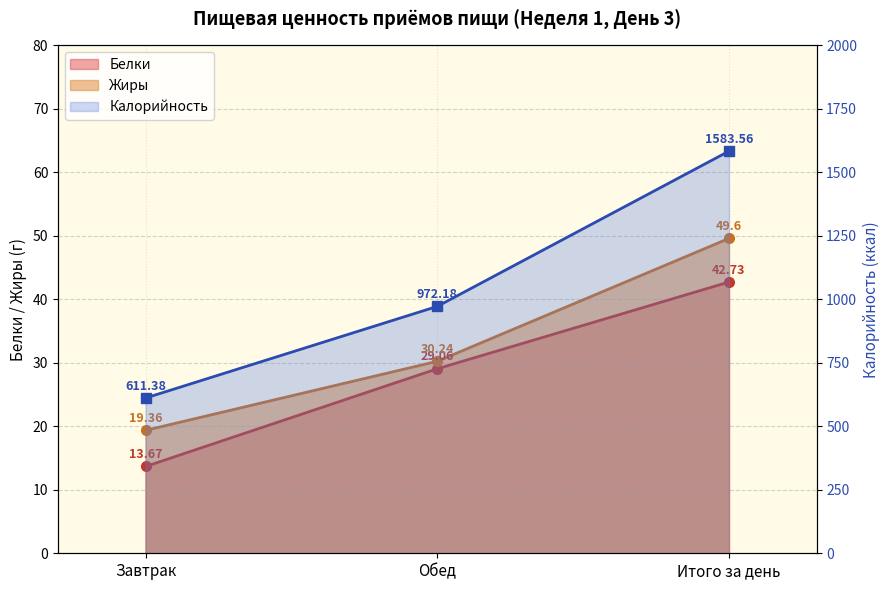

What is the sum of the Калорийность values at Завтрак and Обед?

1583.6